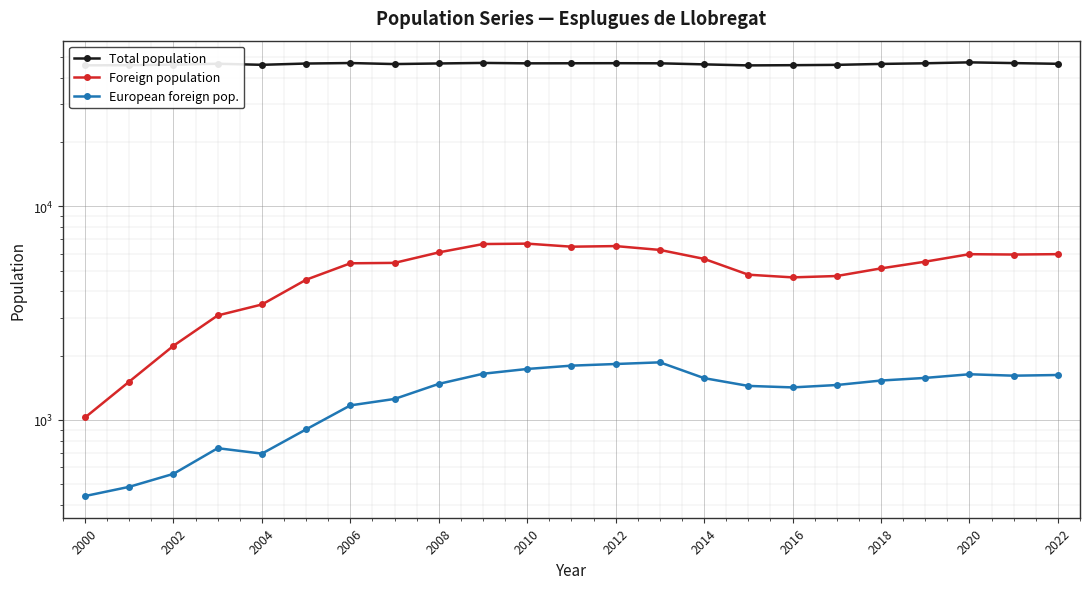

What is the greatest value displayed?

47150